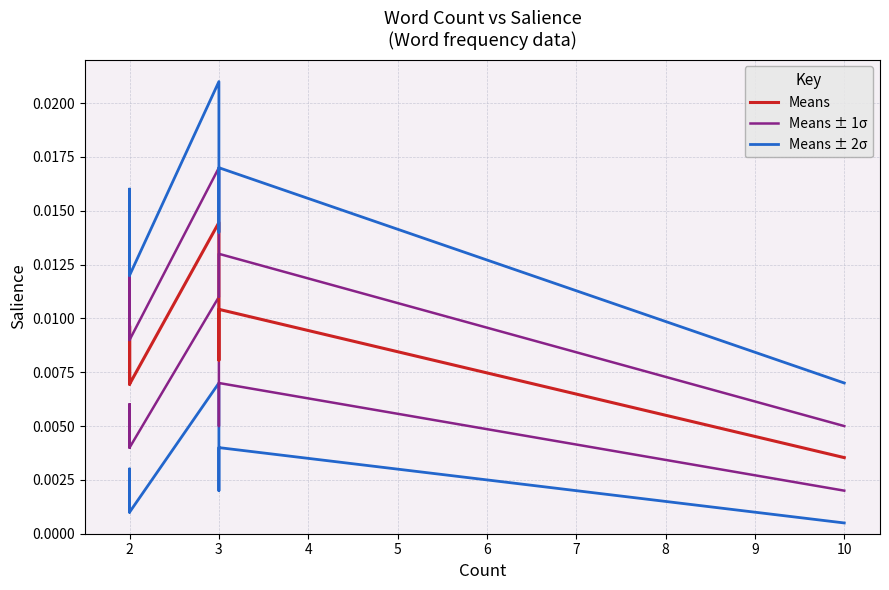

How many interior local valleys does the Means ± 2σ series have?

1